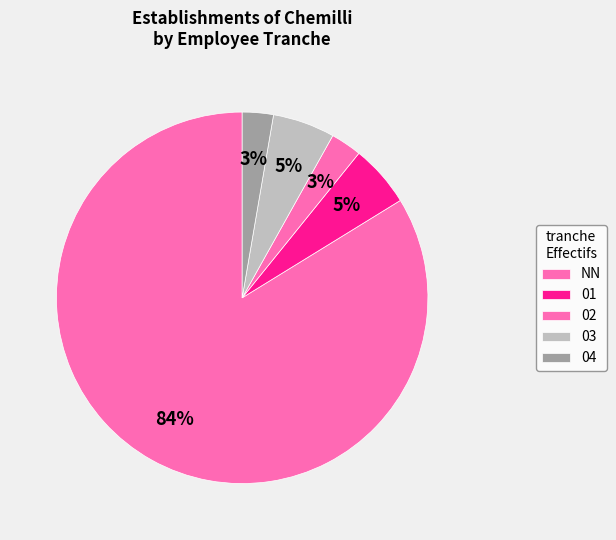

How many segments does this pie chart have?

5